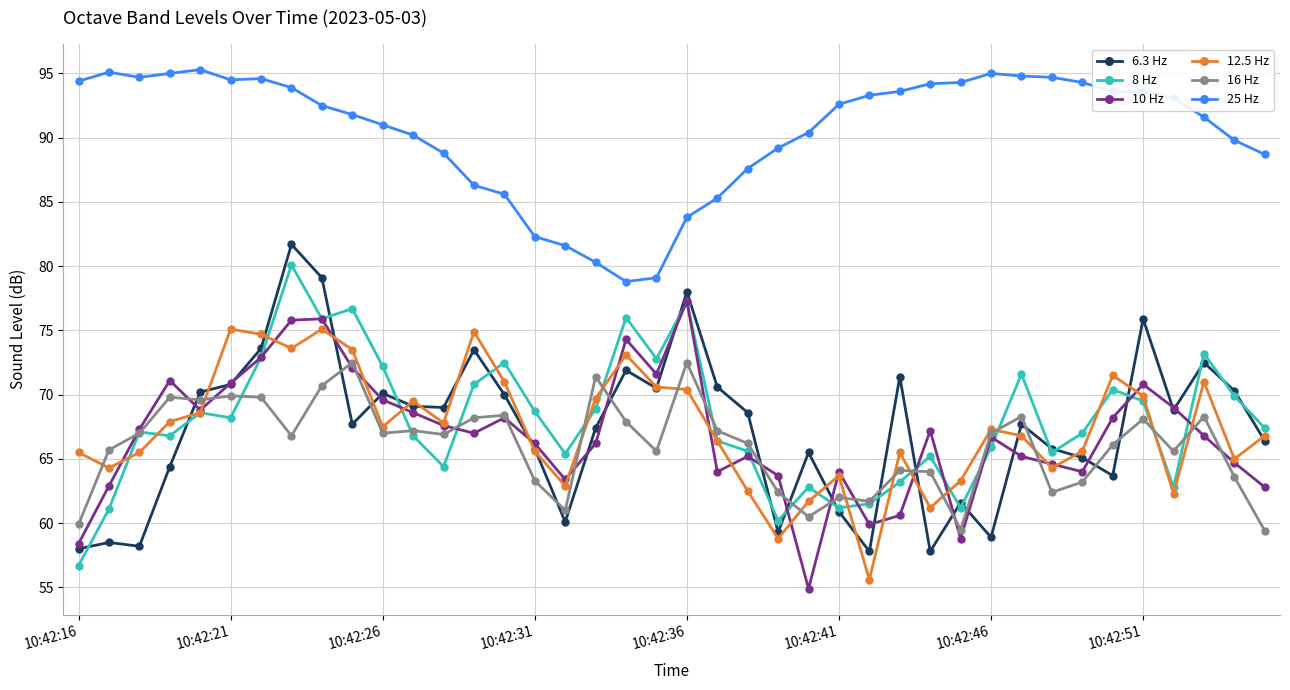

True or false: 16 Hz has more than 0 interior local peaks.

True